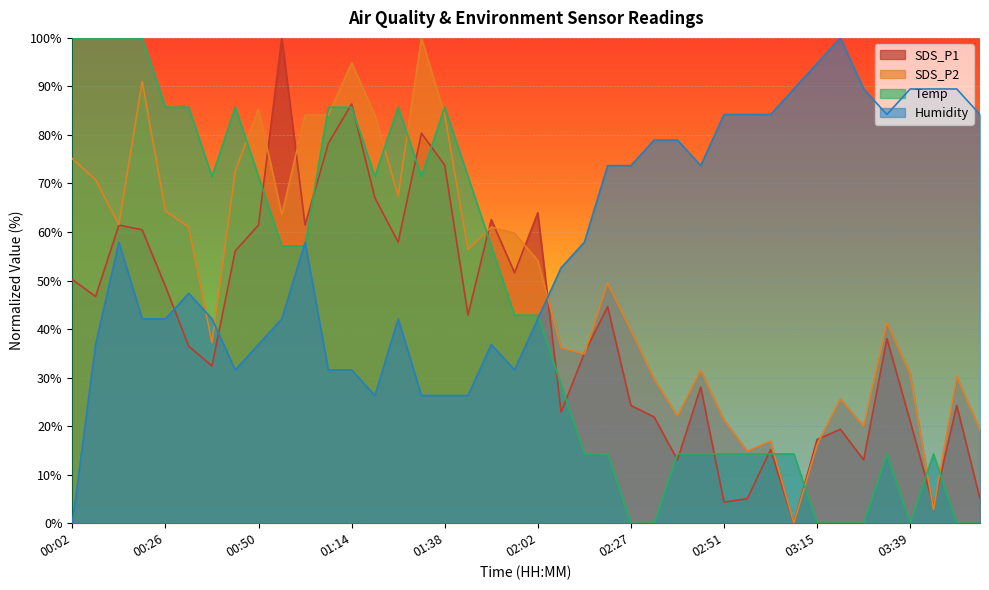

How many interior local valleys does the Temp series have?

4